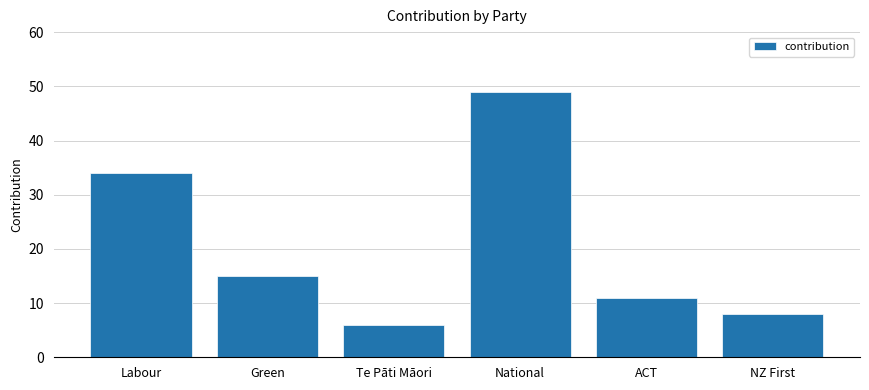

List the labels in order of value, largest first.

National, Labour, Green, ACT, NZ First, Te Pāti Māori